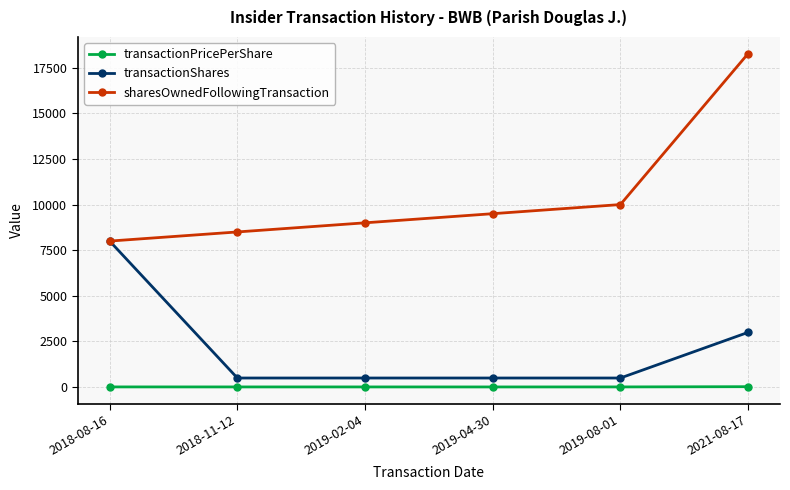

How many values in the transactionPricePerShare series exceed 11?

5